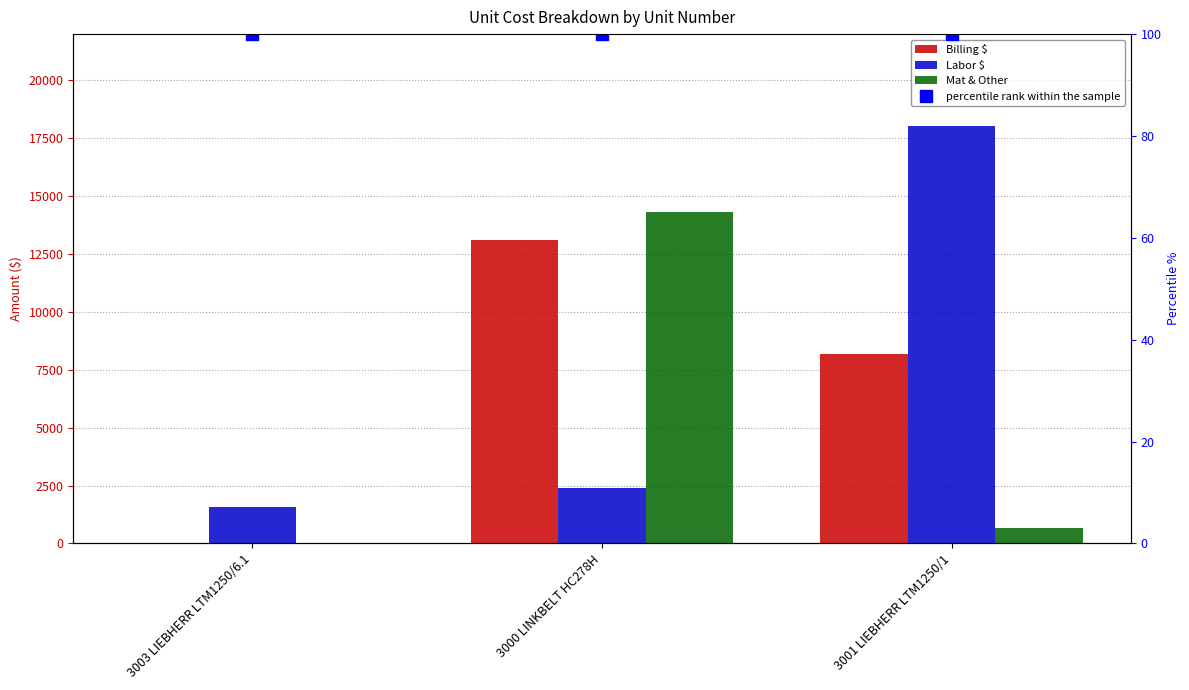

At how many categories does at least one series exceed 11815?

2